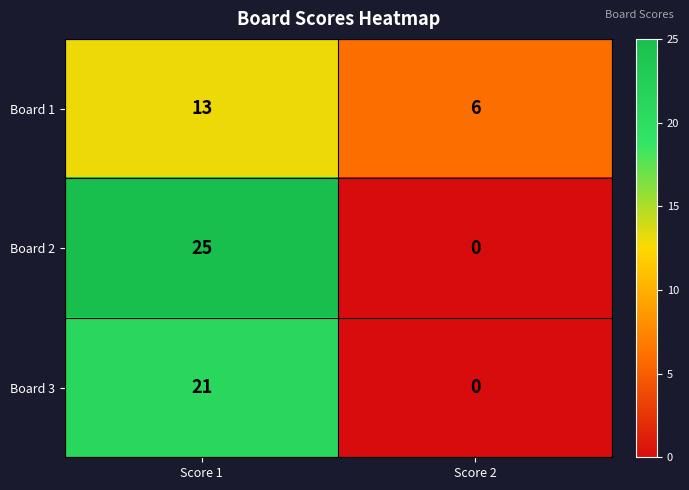

List the series in order of their peak value, lowest first.

Board 1, Board 3, Board 2